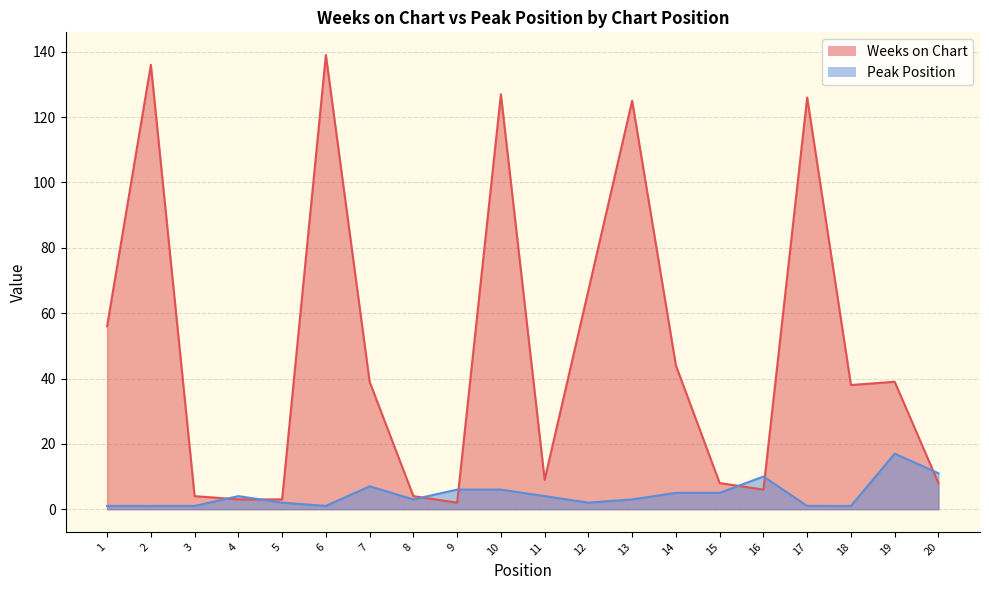

List the series in order of their overall mean, lowest first.

Peak Position, Weeks on Chart